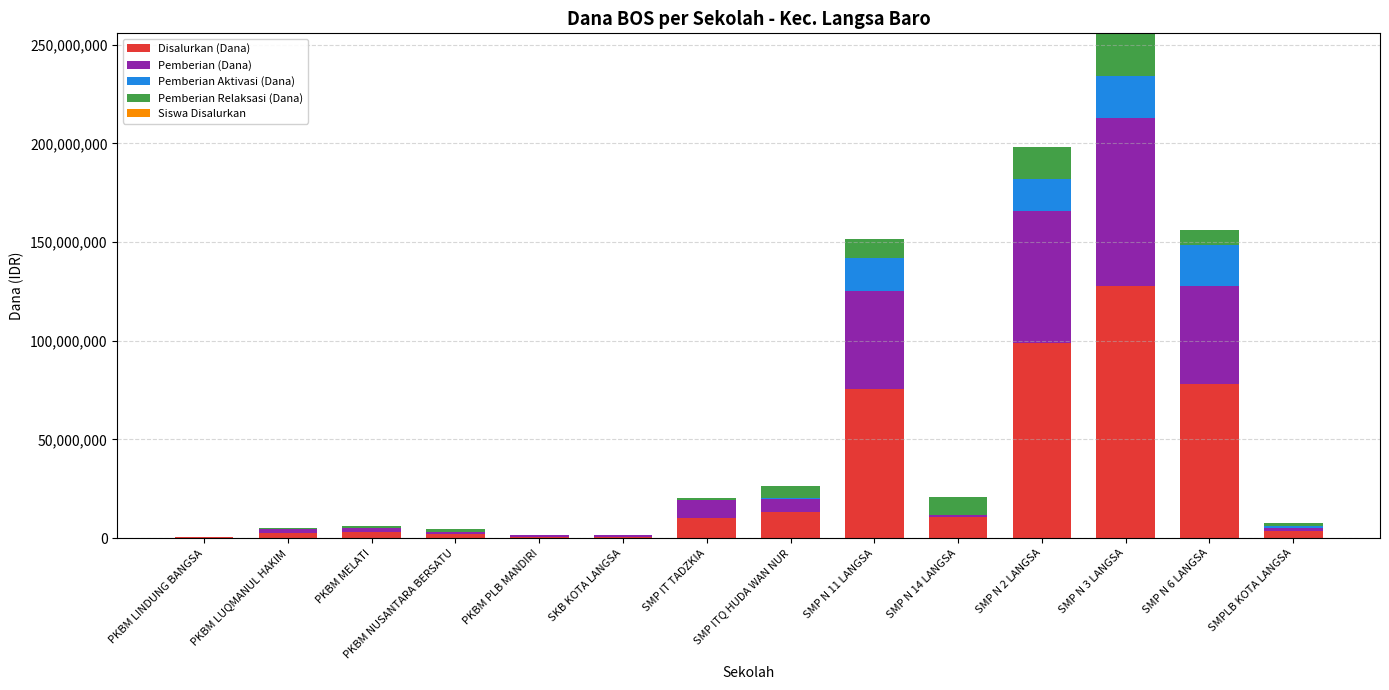

What is the maximum value for Disalurkan (Dana)?

127875000